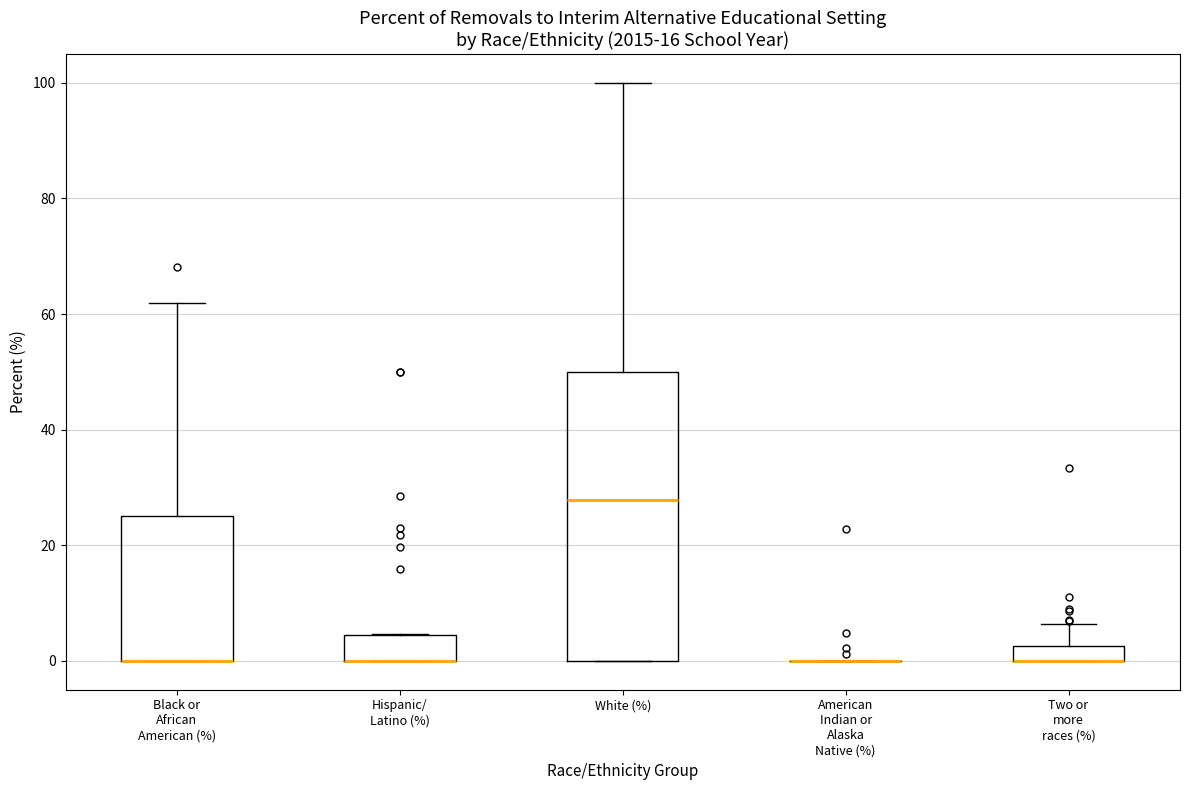

Where does the median line of the box for White (%) sit on the y-axis? The values are not printed on the chart, so give them approximately, as read against the axis.

28